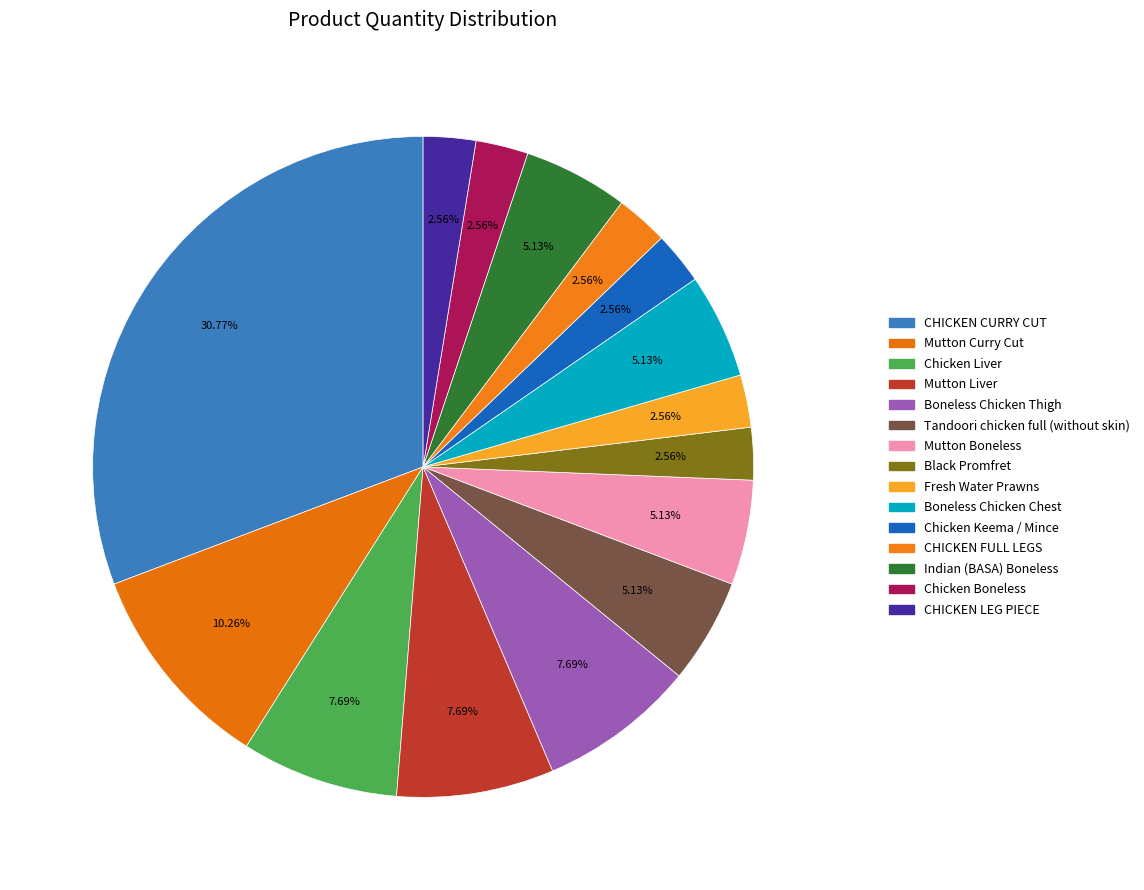

To the nearest percent, what percentage of the pie is Tandoori chicken full (without skin)?

5%